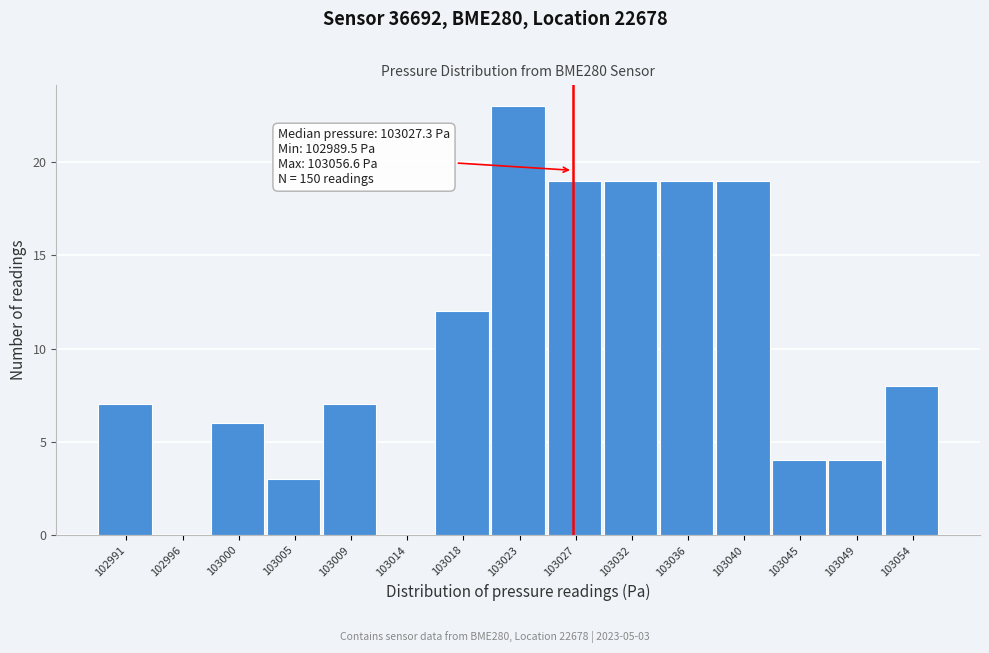

Reading left to right, extract all data points from this chart.

102991=7	102996=0	103000=6	103005=3	103009=7	103014=0	103018=12	103023=23	103027=19	103032=19	103036=19	103040=19	103045=4	103049=4	103054=8